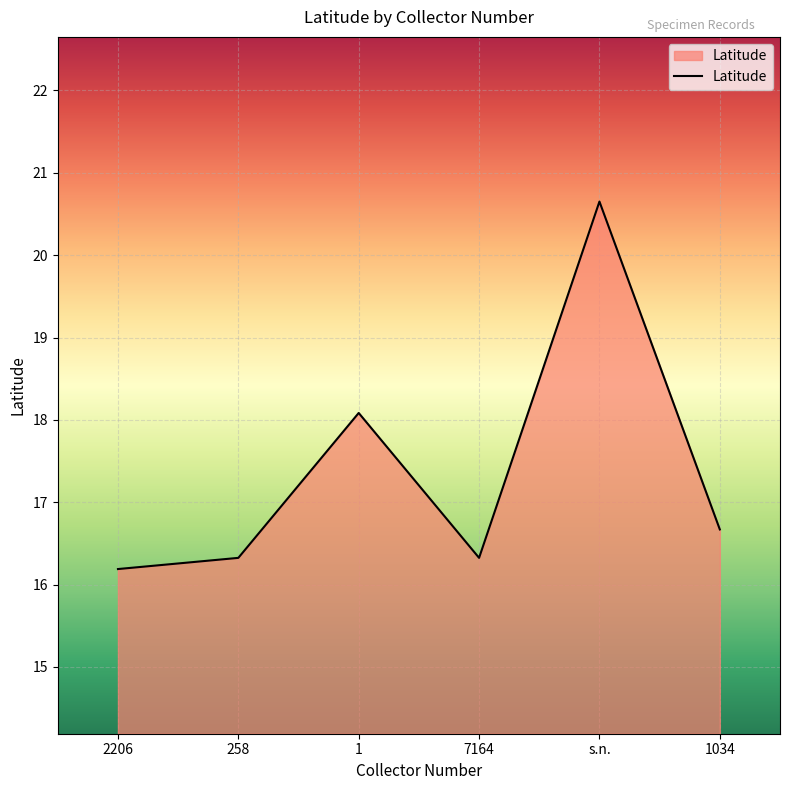

What is the difference between the maximum and minimum values?

4.5